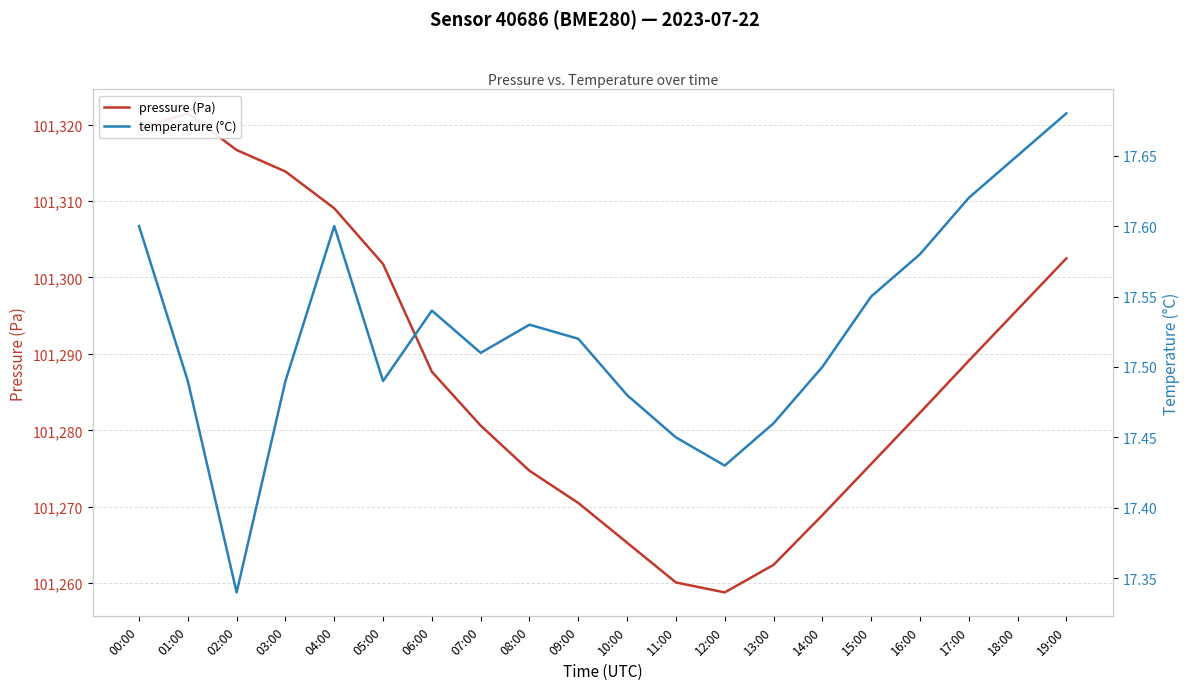

True or false: pressure (Pa) and temperature (°C) cross at least once.

False